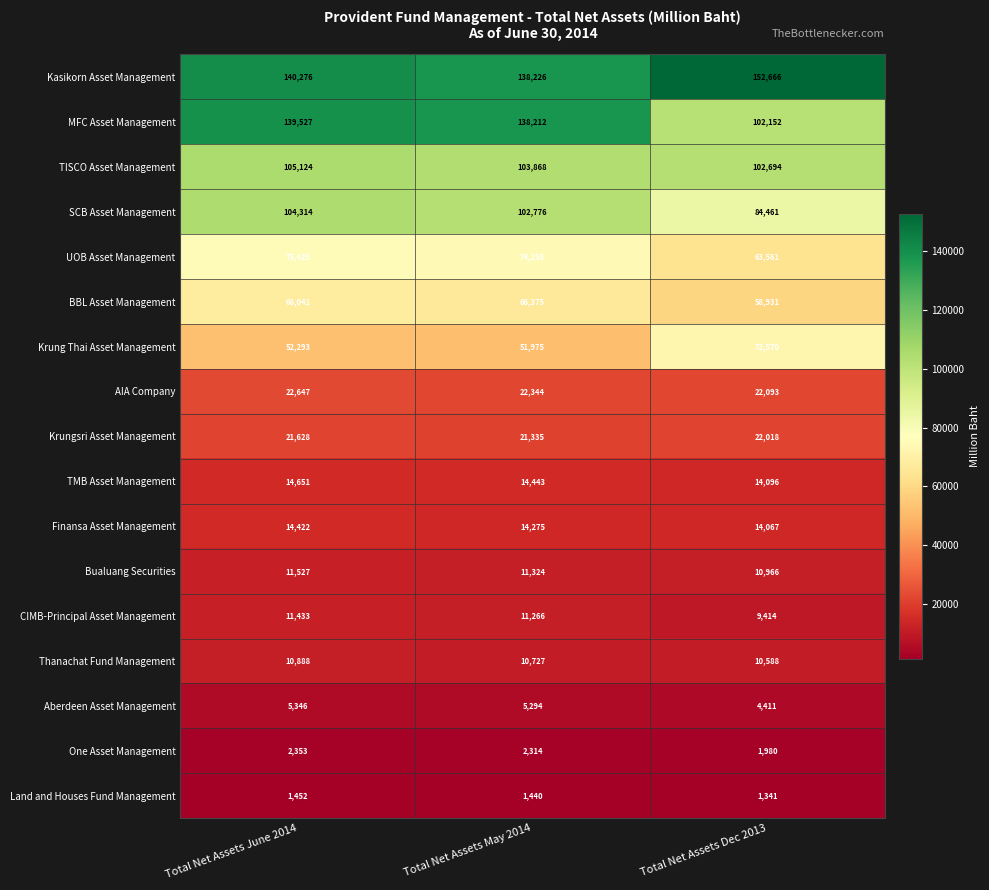

What is the spread (max minus min) of values at Total Net Assets May 2014?

136786